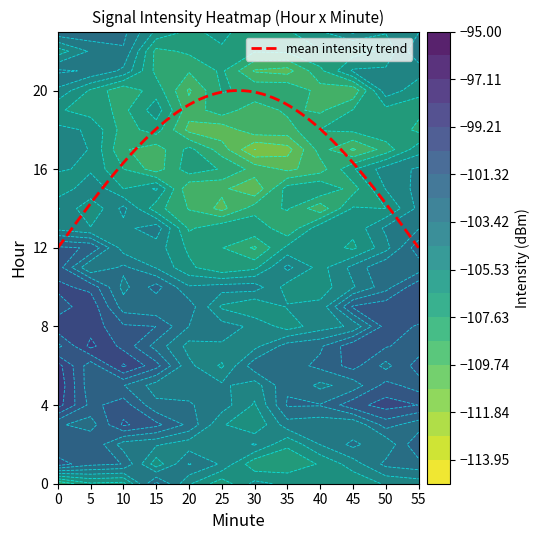

What is the sum of all 3 values?

-522.1